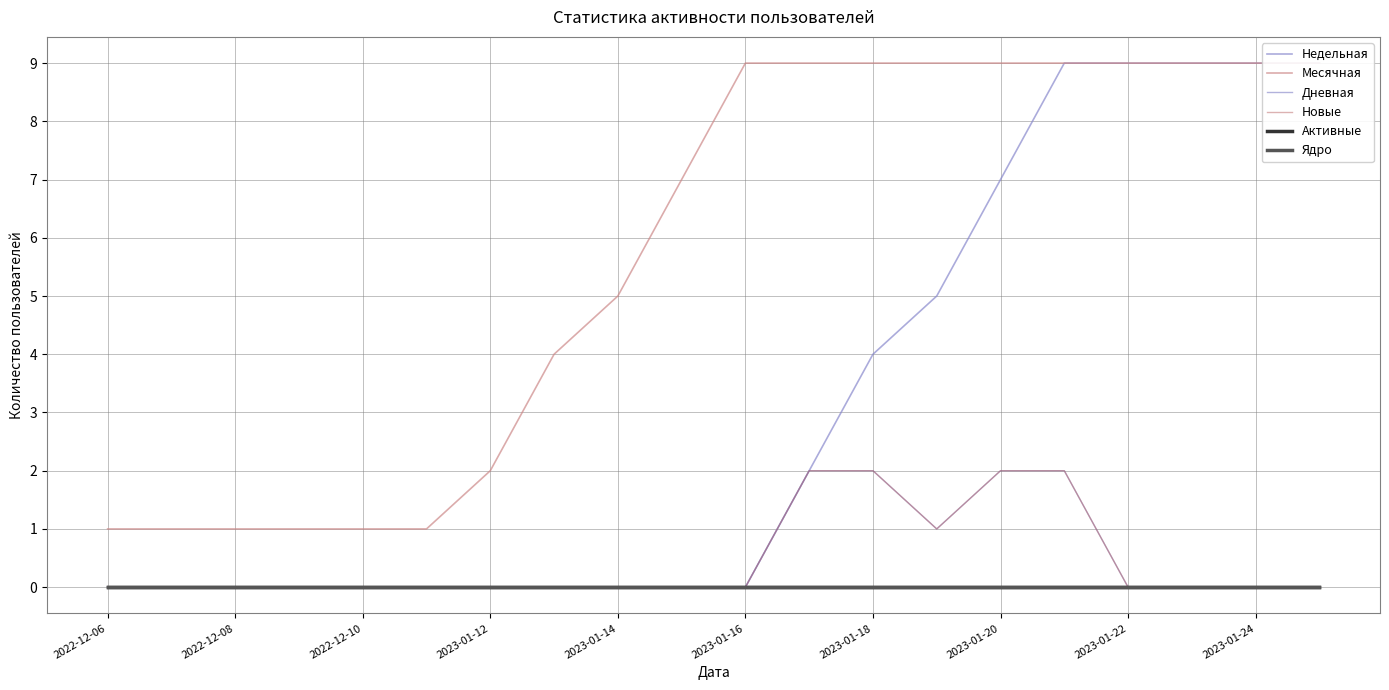

True or false: Новые and Ядро cross at least once.

False